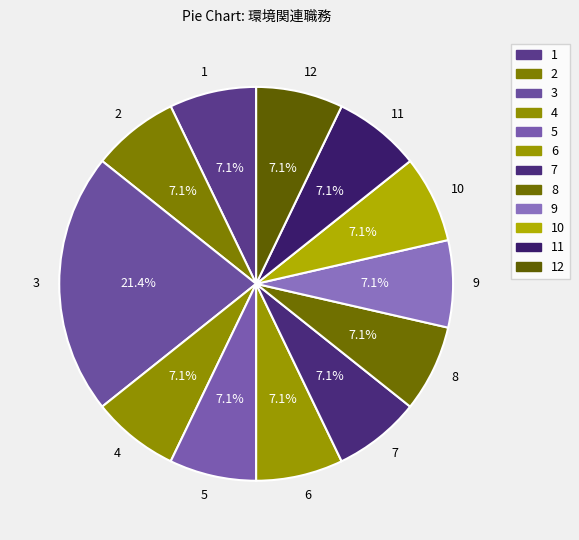

Count the number of slices in the pie.

12